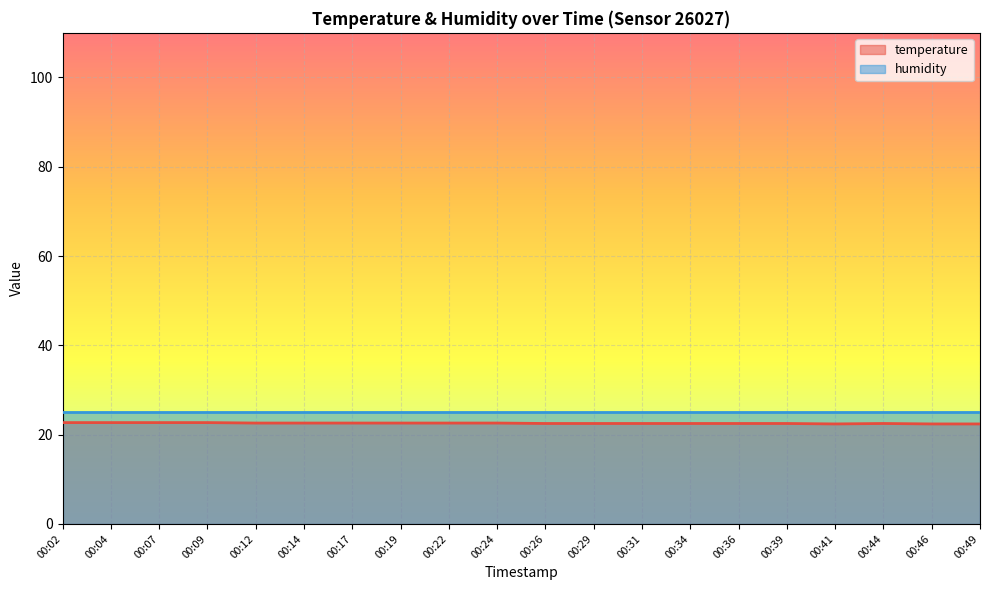

Which category has the lowest value across all series?

00:41